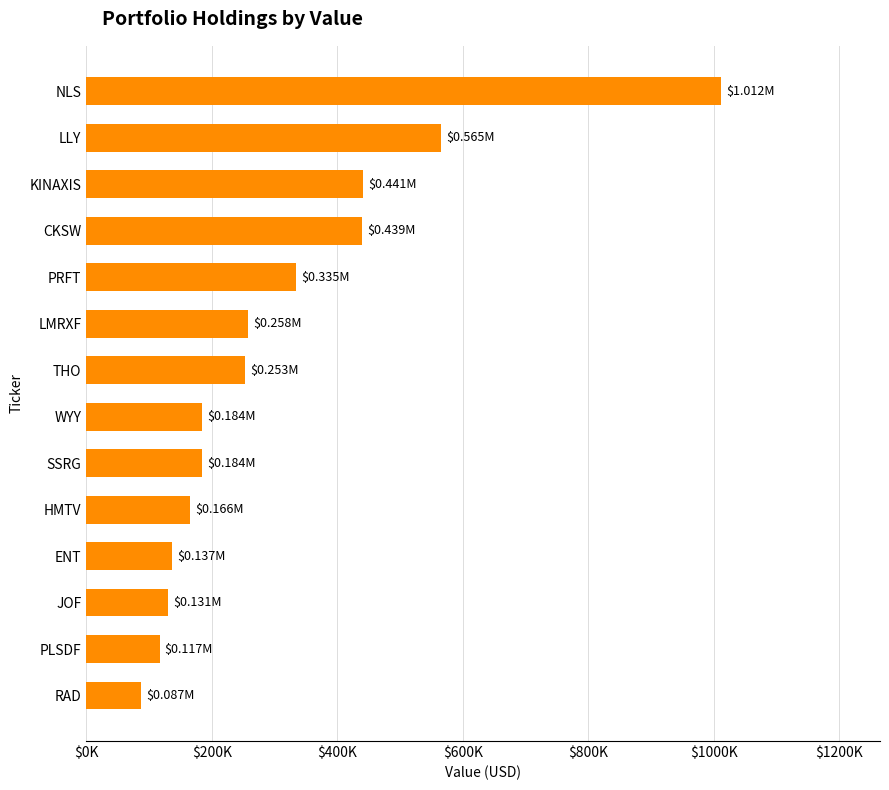

Are the bars horizontal?

Yes